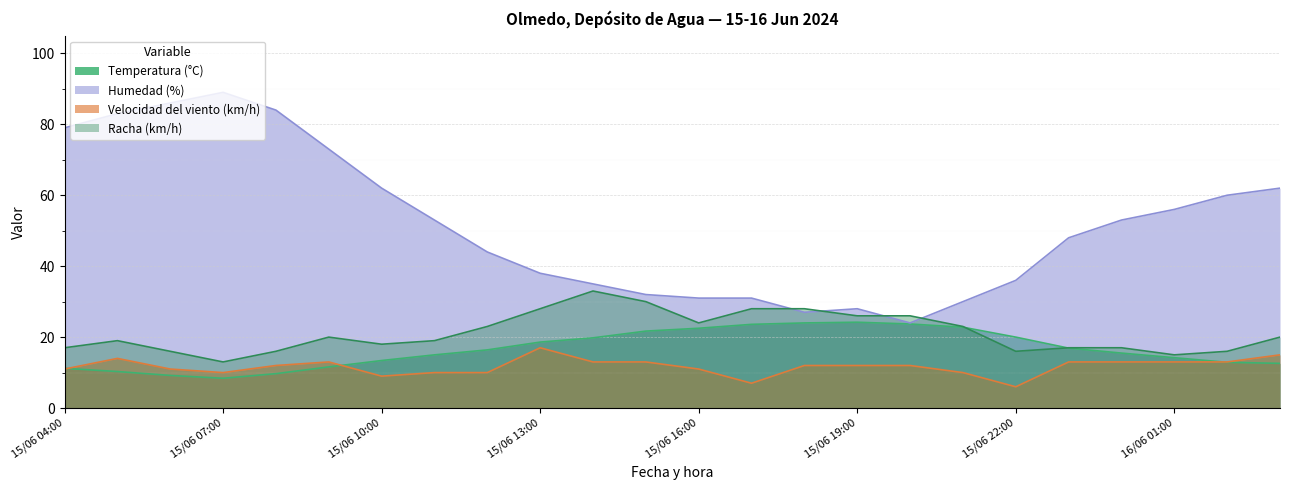

True or false: Racha (km/h) has a value of 15.2 at 15/06 21:00.

False